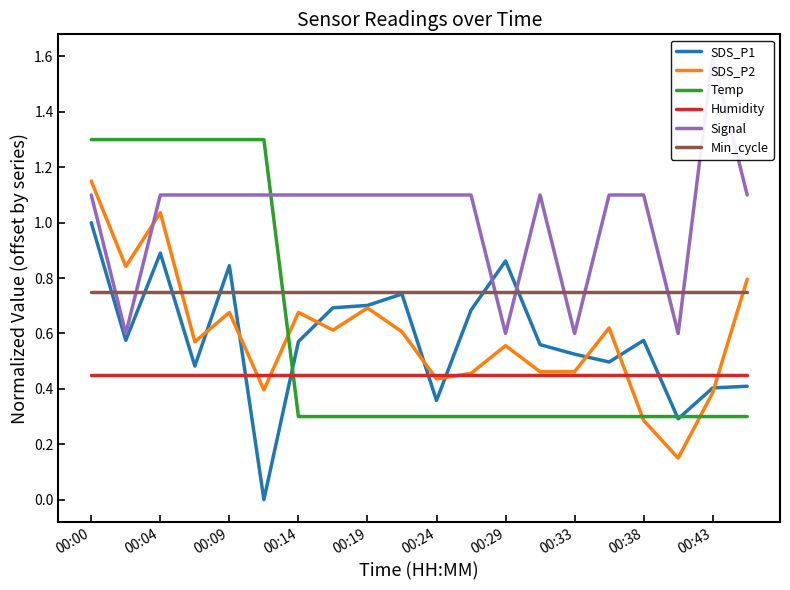

True or false: SDS_P1 has a value of 0.4 at 00:19.

False